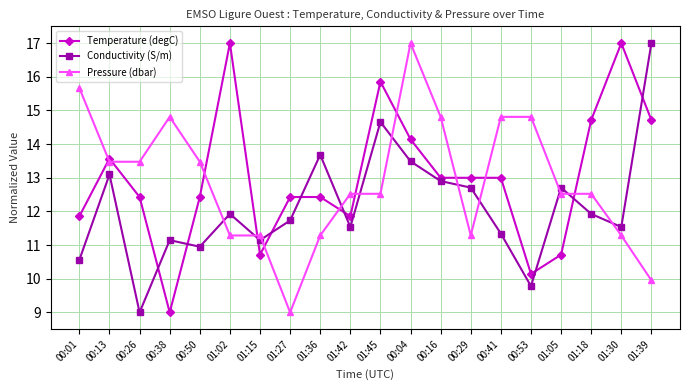

How many data points does each series have?

20